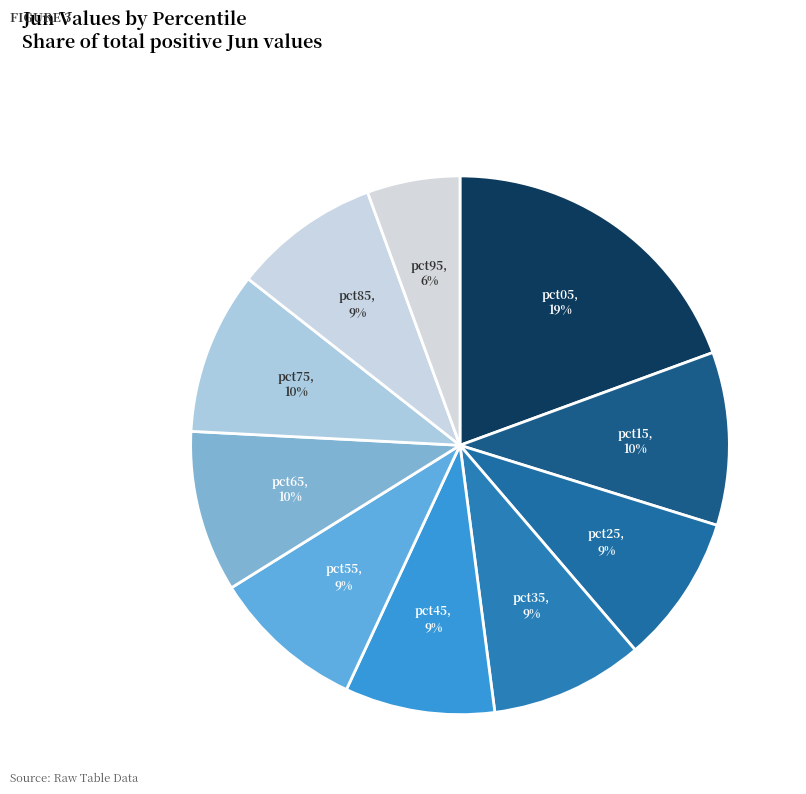

How many segments does this pie chart have?

10